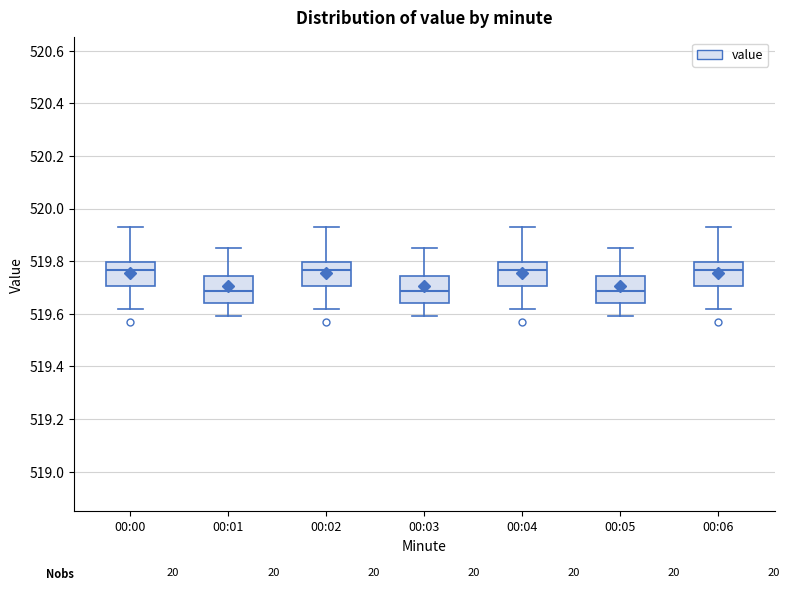

Reading left to right, transcribe this box plot: for each box, give where its median line is, the range the box spans, and where its two whiskers end, as read against the y-axis. The values are not printed on the chart, so give them approximately, as read against the axis.

00:00: median 519.76, box 519.70 to 519.80, whiskers 519.62 to 519.94
00:01: median 519.68, box 519.64 to 519.74, whiskers 519.60 to 519.86
00:02: median 519.76, box 519.70 to 519.80, whiskers 519.62 to 519.94
00:03: median 519.68, box 519.64 to 519.74, whiskers 519.60 to 519.86
00:04: median 519.76, box 519.70 to 519.80, whiskers 519.62 to 519.94
00:05: median 519.68, box 519.64 to 519.74, whiskers 519.60 to 519.86
00:06: median 519.76, box 519.70 to 519.80, whiskers 519.62 to 519.94